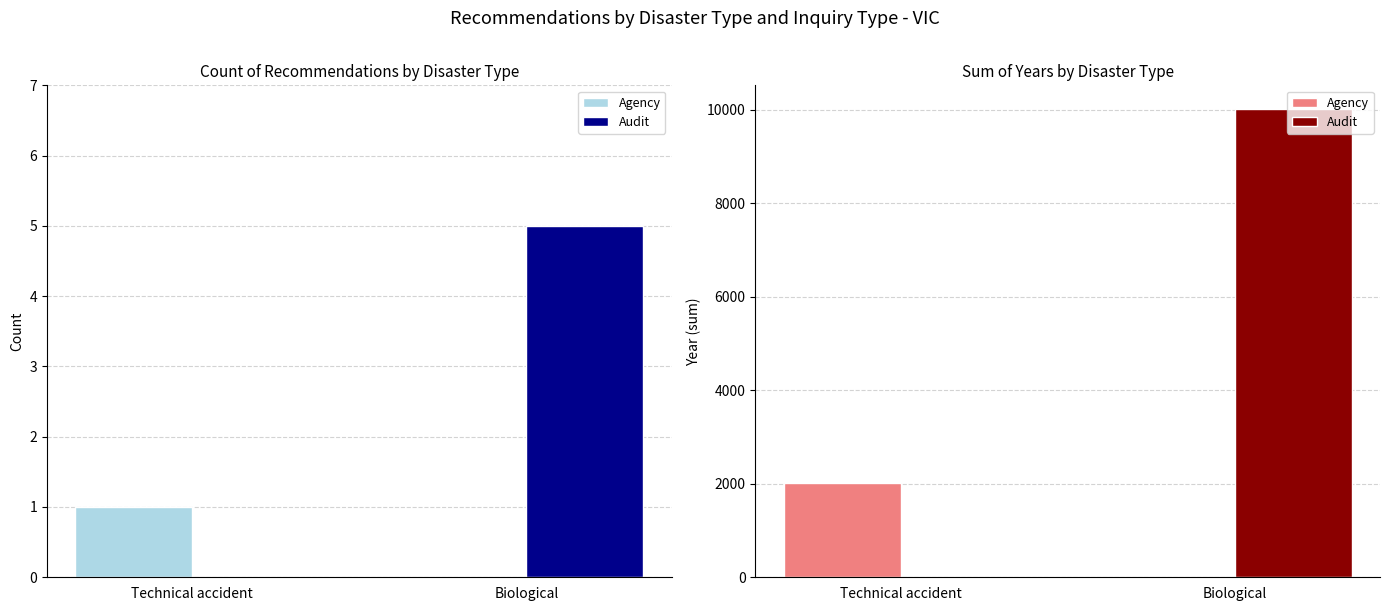

The value of Audit at Technical accident is 0. True or false?

True